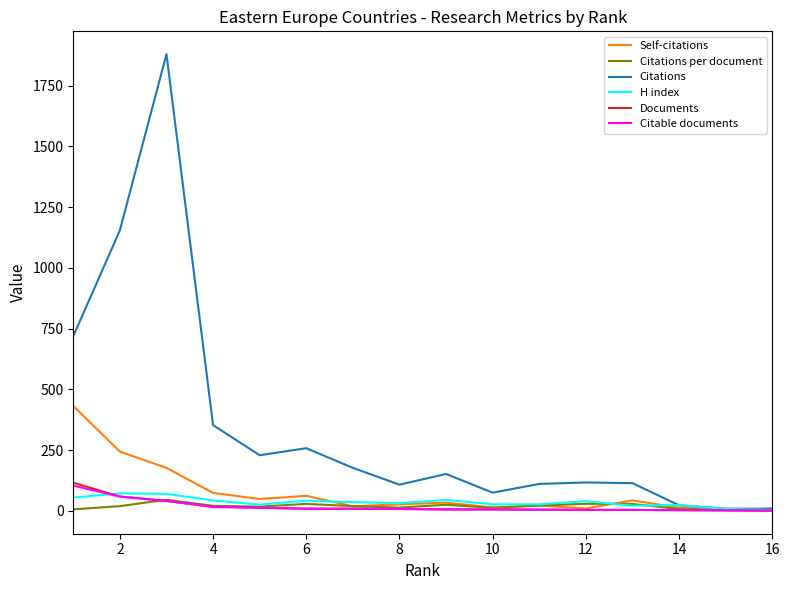

Which series has the widest spread of values?

Citations